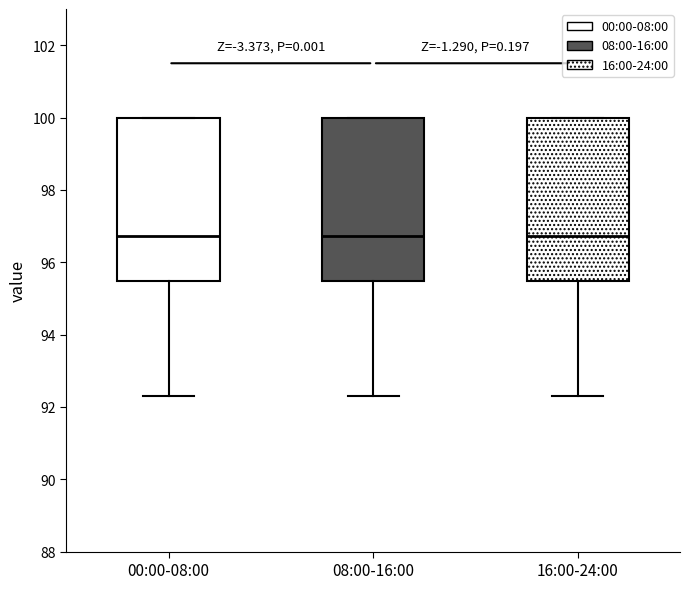

Reading left to right, read every box against the y-axis: the position of its median line, the range the box covers, and the ends of its whiskers. The values are not printed on the chart, so give them approximately, as read against the axis.

00:00-08:00: median 96.8, box 95.4 to 100.0, whiskers 92.4 to 100.0
08:00-16:00: median 96.8, box 95.4 to 100.0, whiskers 92.4 to 100.0
16:00-24:00: median 96.8, box 95.4 to 100.0, whiskers 92.4 to 100.0